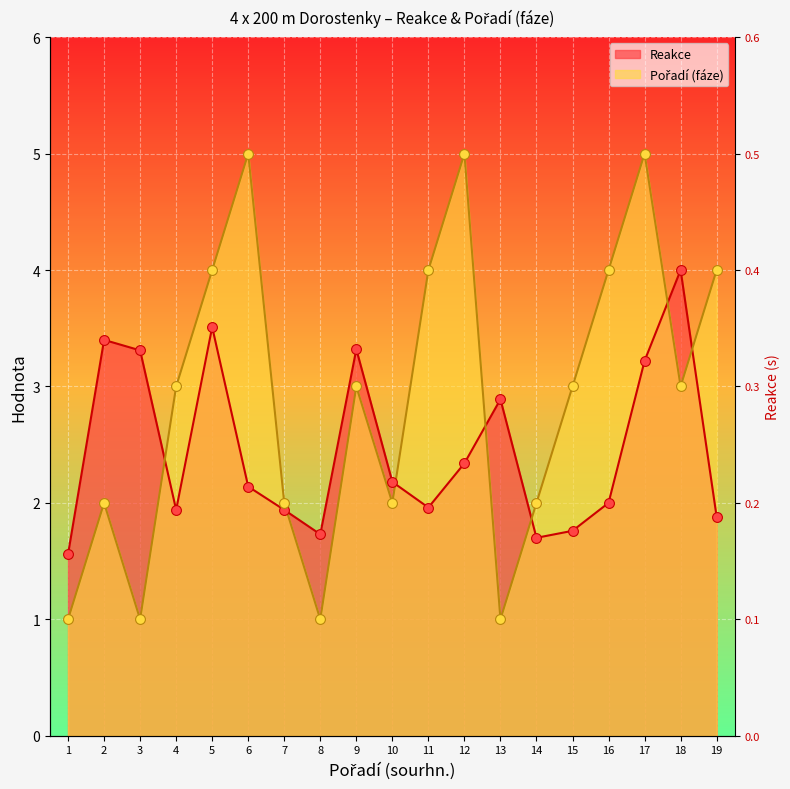

At which category is the sum across all series the highest?

17